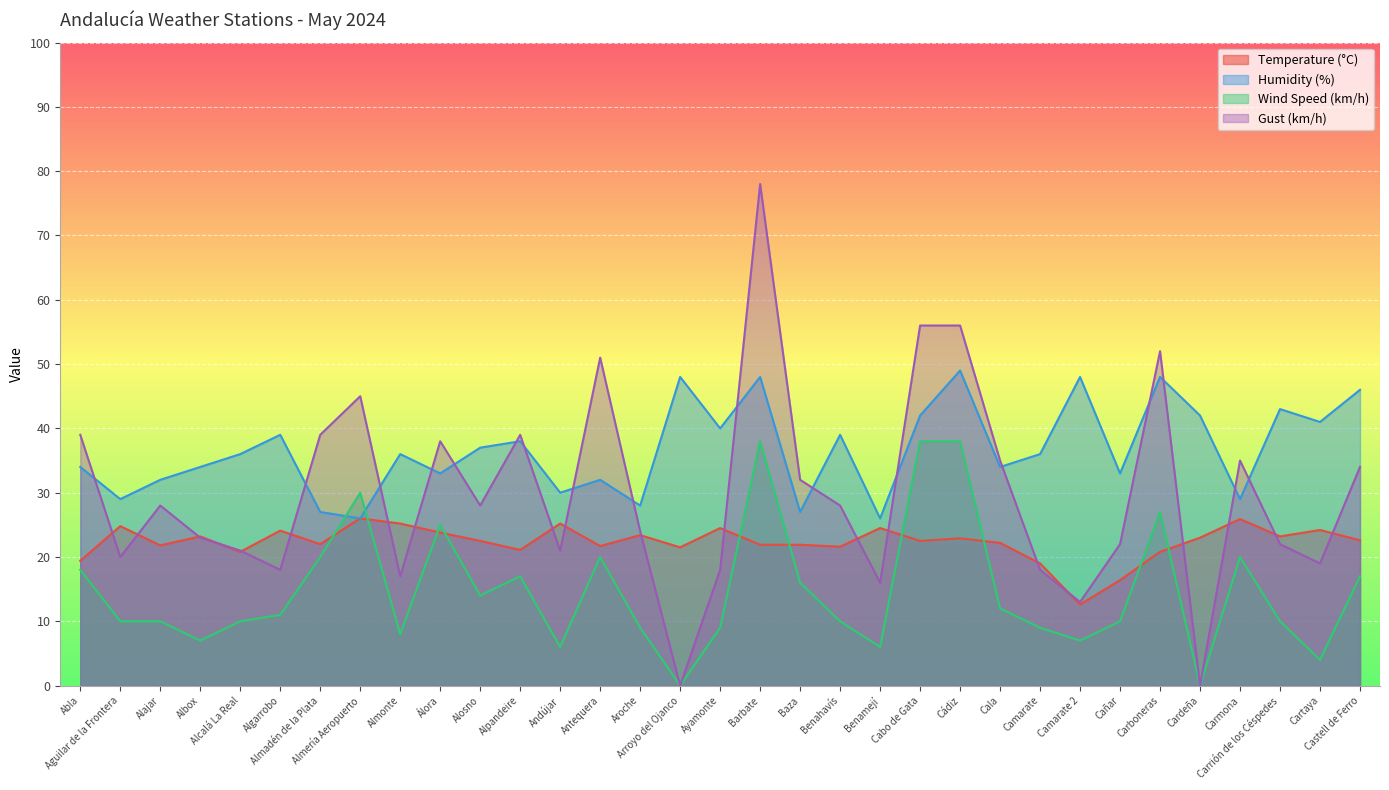

What is the difference between the highest and lowest values at Alpandeire?

22.0